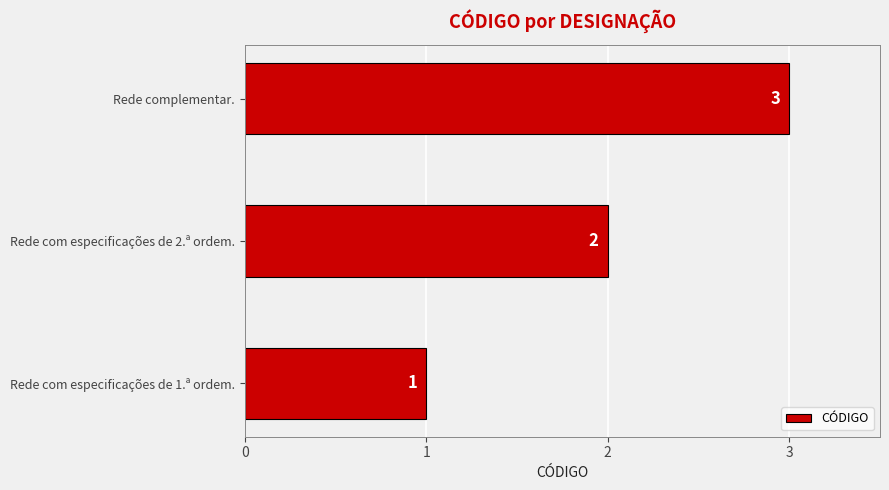

What is the change in value from Rede com especificações de 2.ª ordem. to Rede complementar.?

+1